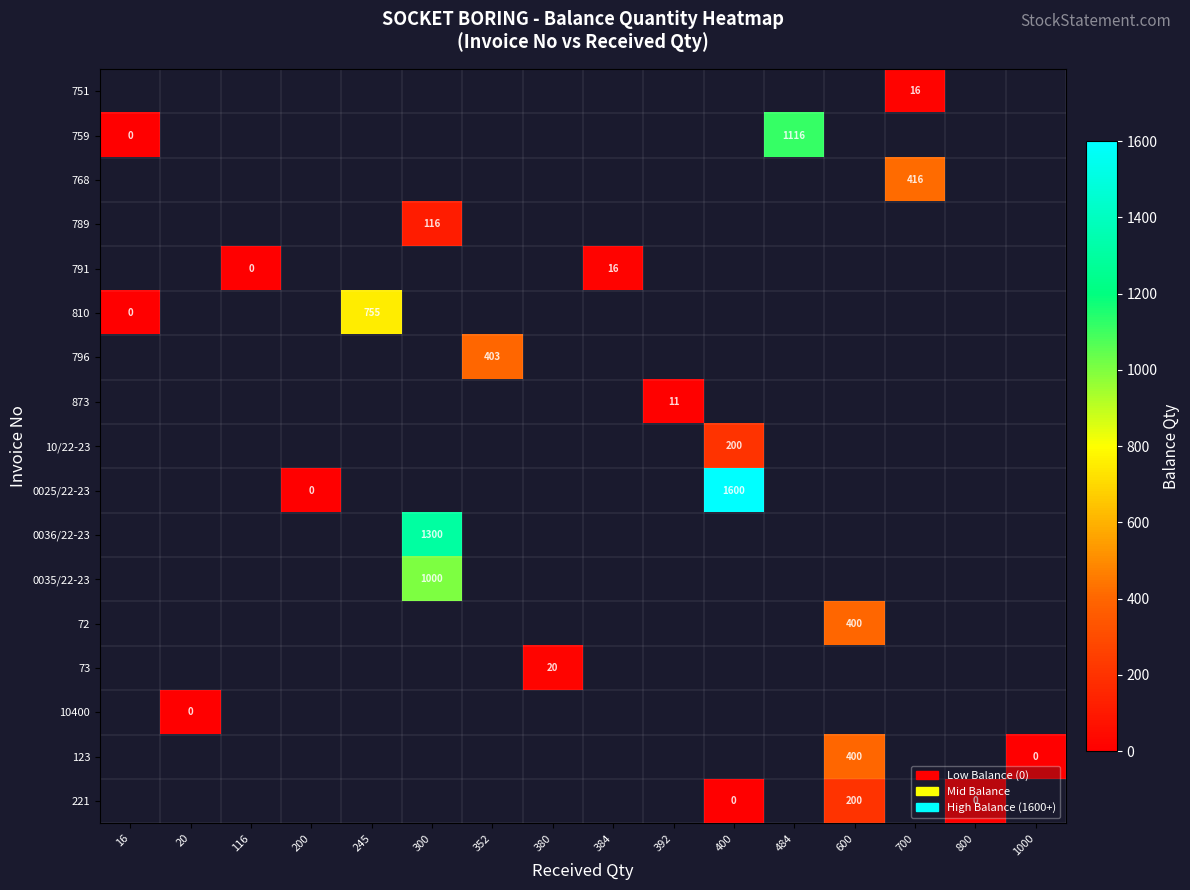

Which label corresponds to the smallest value in the chart?

16